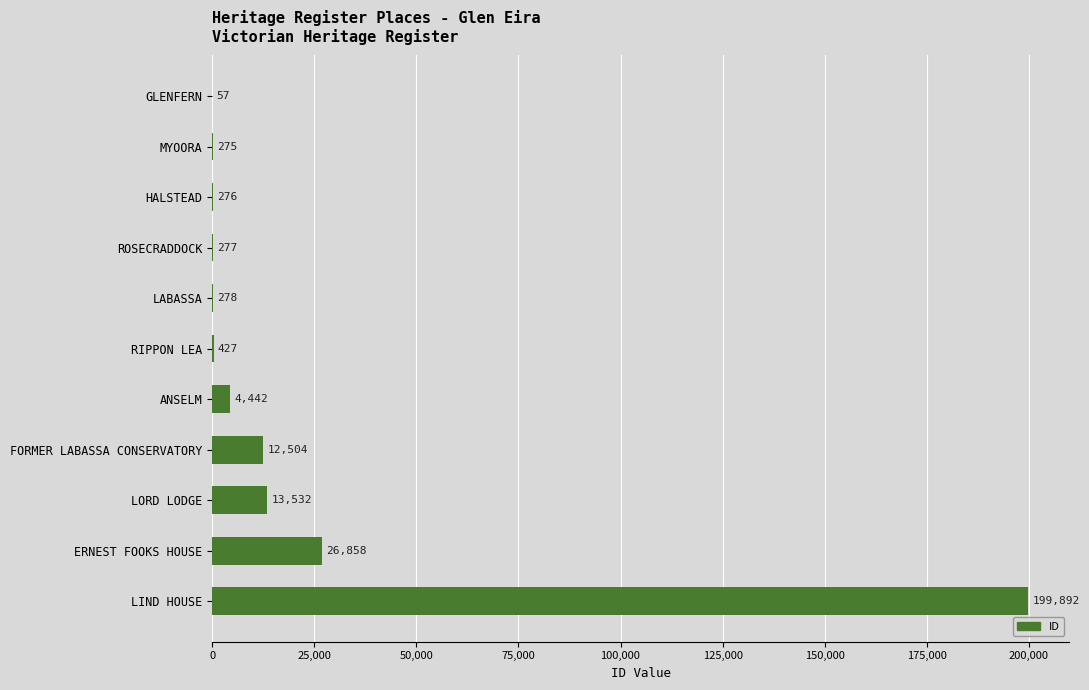

What is the maximum value shown in the chart?

199892